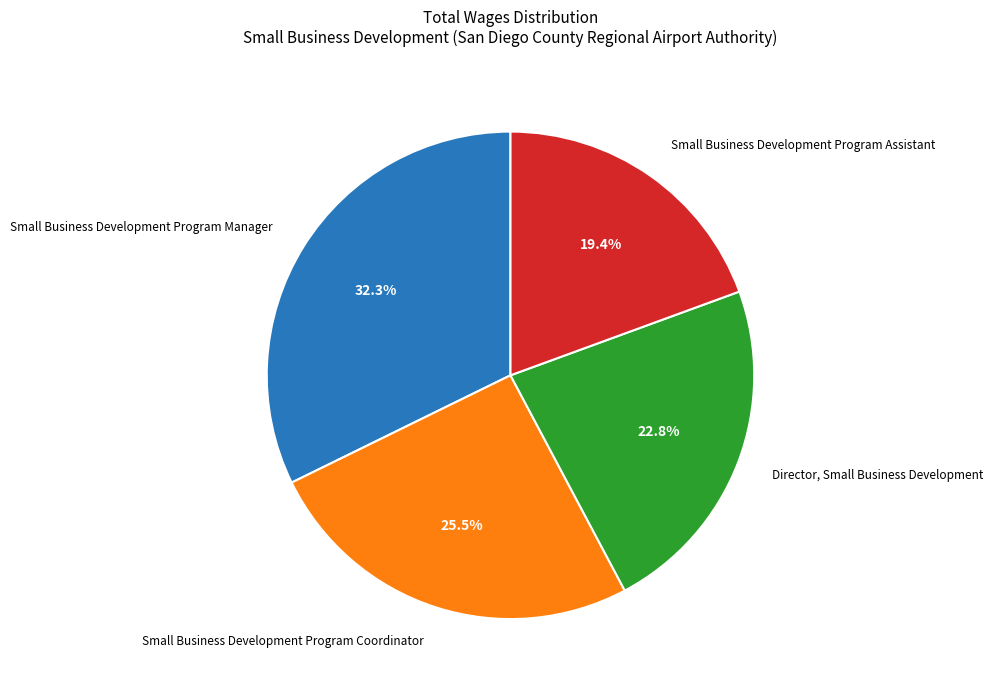

What percentage is the Small Business Development Program Manager slice, to the nearest percent?

32%